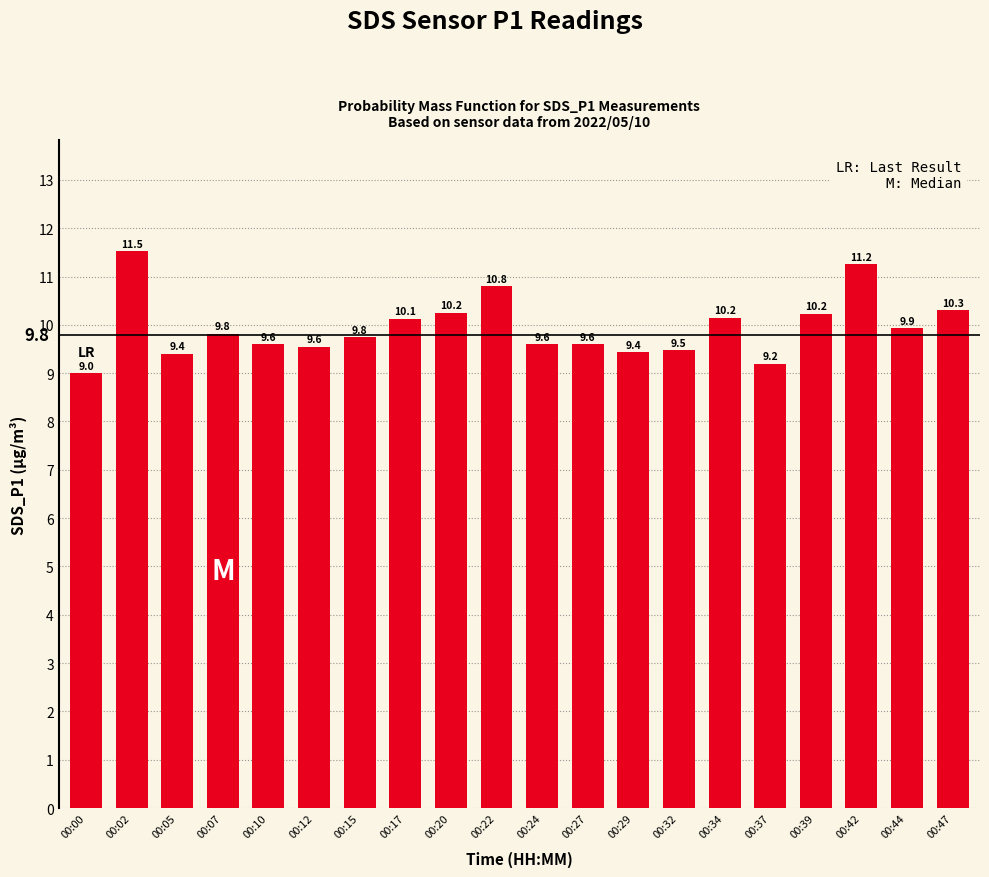

What is the smallest value displayed?

9.0